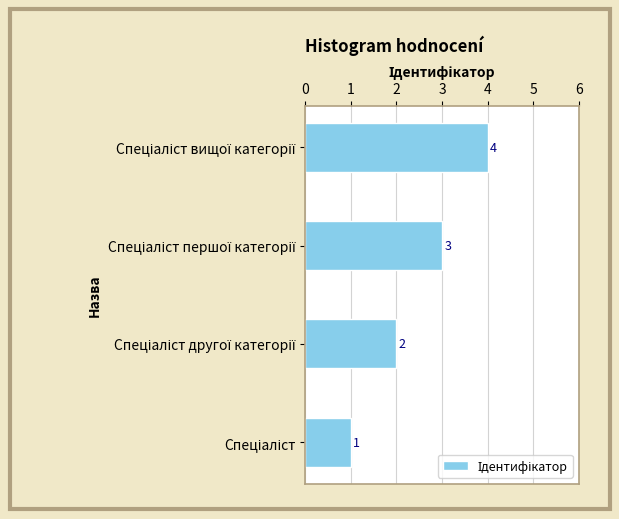

What is the greatest value displayed?

4